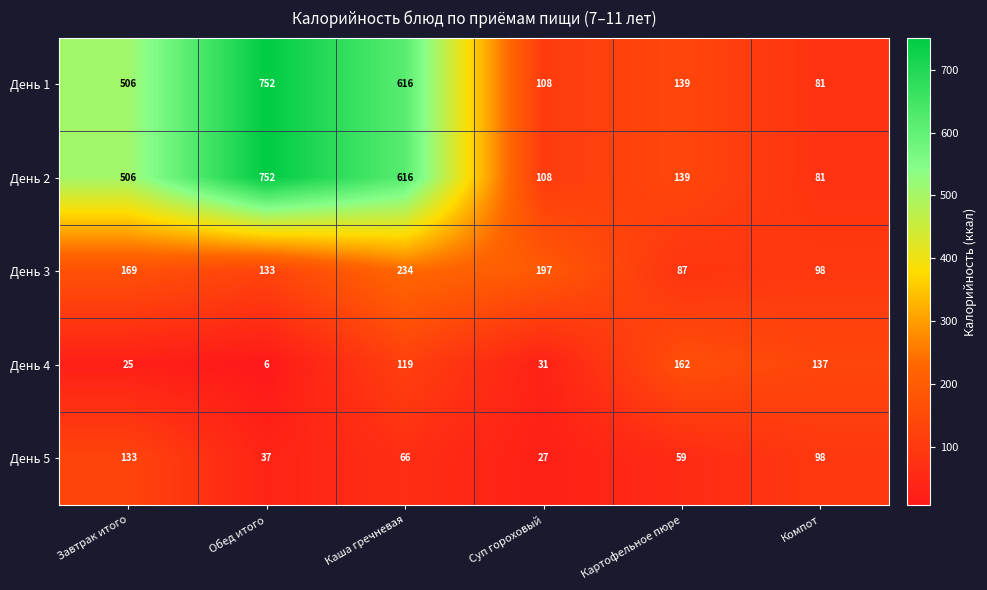

Is the value of День 3 at Картофельное пюре greater than the value of День 1 at Завтрак итого?

No